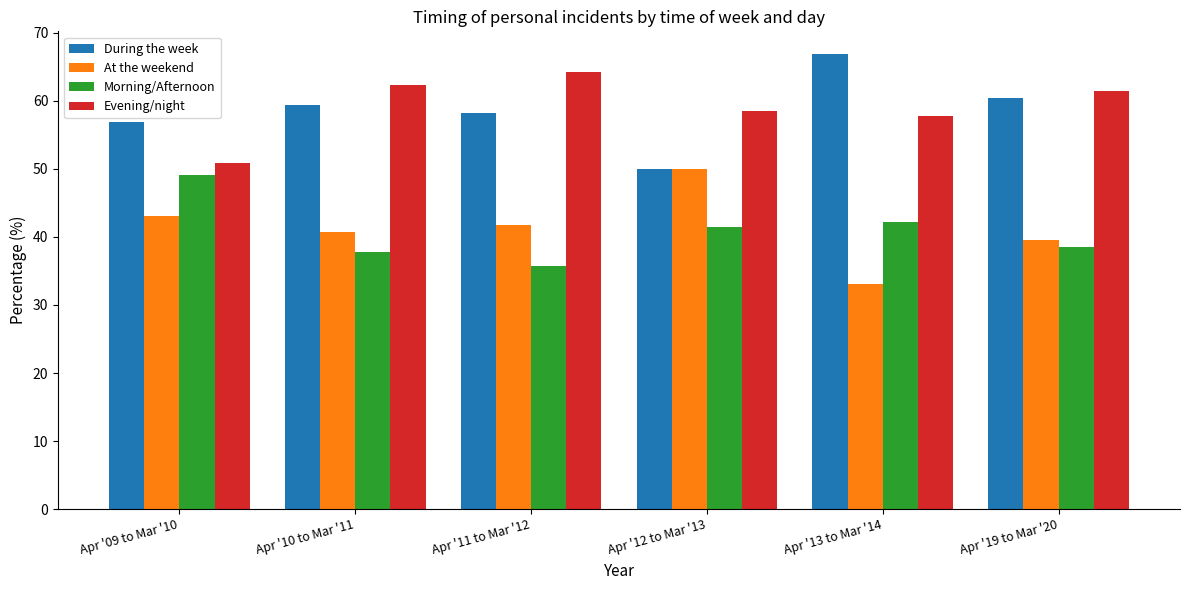

What is the approximate value of During the week at Apr '09 to Mar '10?

56.9